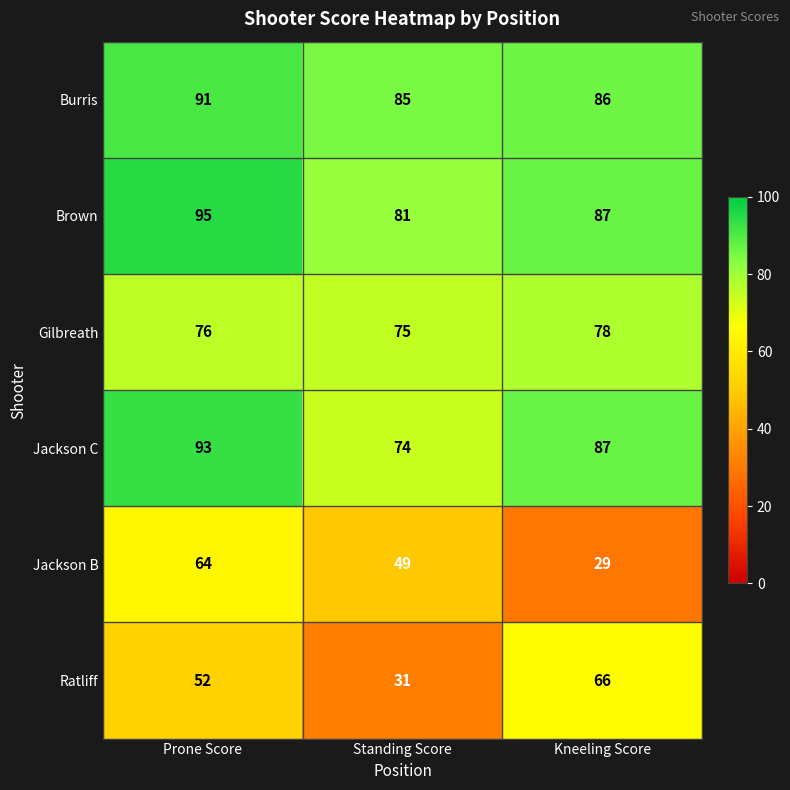

Between Standing Score and Kneeling Score, which series saw the biggest shift?

Ratliff